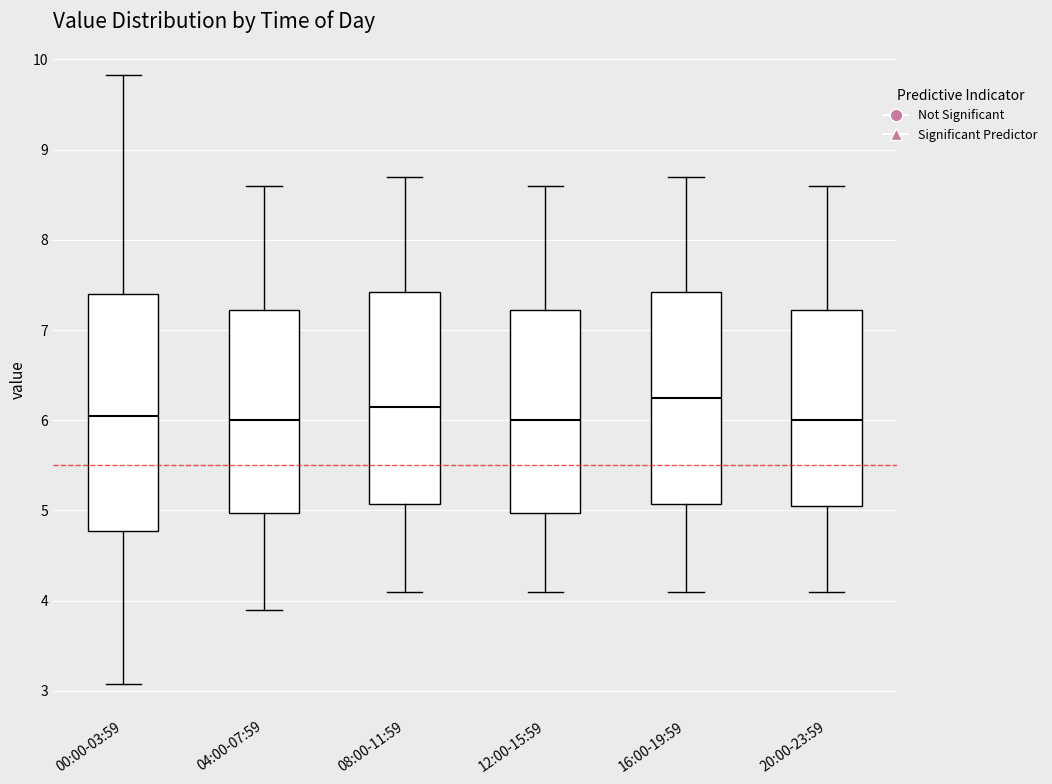

Reading left to right, transcribe this box plot: for each box, give where its median line is, the range the box spans, and where its two whiskers end, as read against the y-axis. The values are not printed on the chart, so give them approximately, as read against the axis.

00:00-03:59: median 6.1, box 4.8 to 7.4, whiskers 3.1 to 9.8
04:00-07:59: median 6.0, box 5.0 to 7.2, whiskers 3.9 to 8.6
08:00-11:59: median 6.2, box 5.1 to 7.4, whiskers 4.1 to 8.7
12:00-15:59: median 6.0, box 5.0 to 7.2, whiskers 4.1 to 8.6
16:00-19:59: median 6.3, box 5.1 to 7.4, whiskers 4.1 to 8.7
20:00-23:59: median 6.0, box 5.1 to 7.2, whiskers 4.1 to 8.6